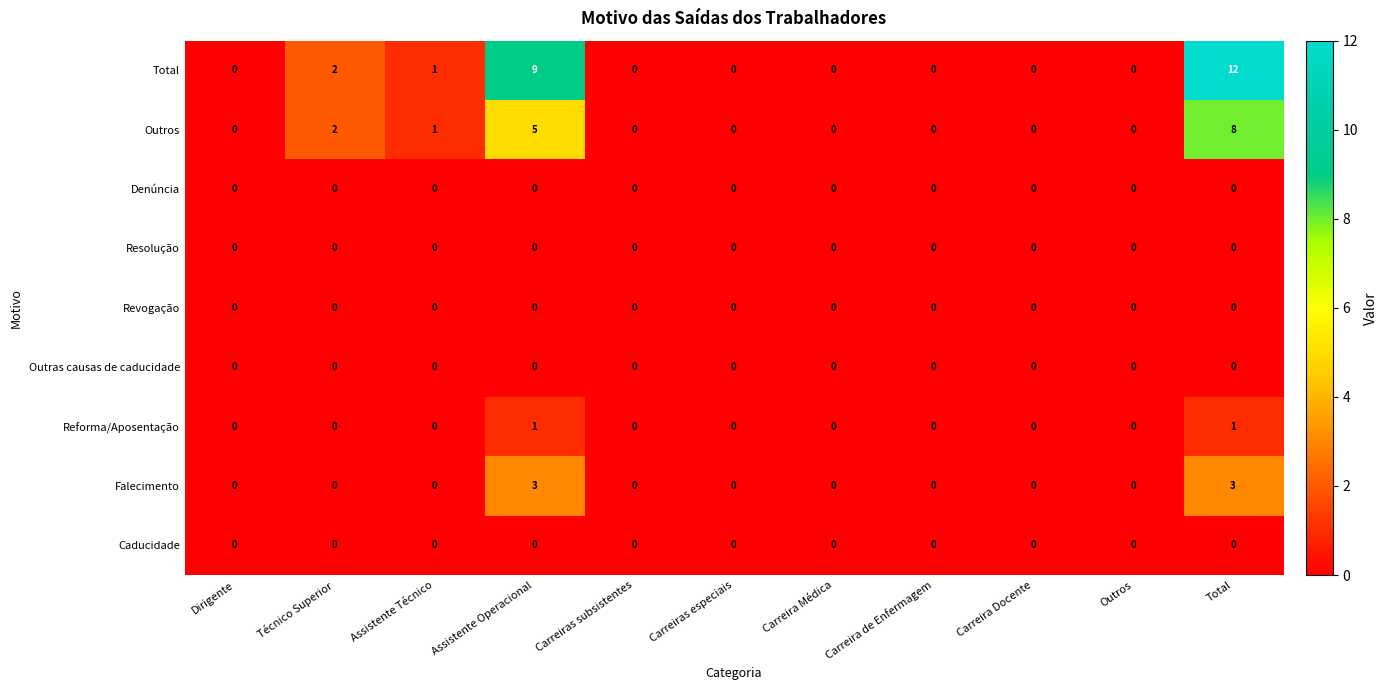

What is the spread (max minus min) of values at Assistente Operacional?

9